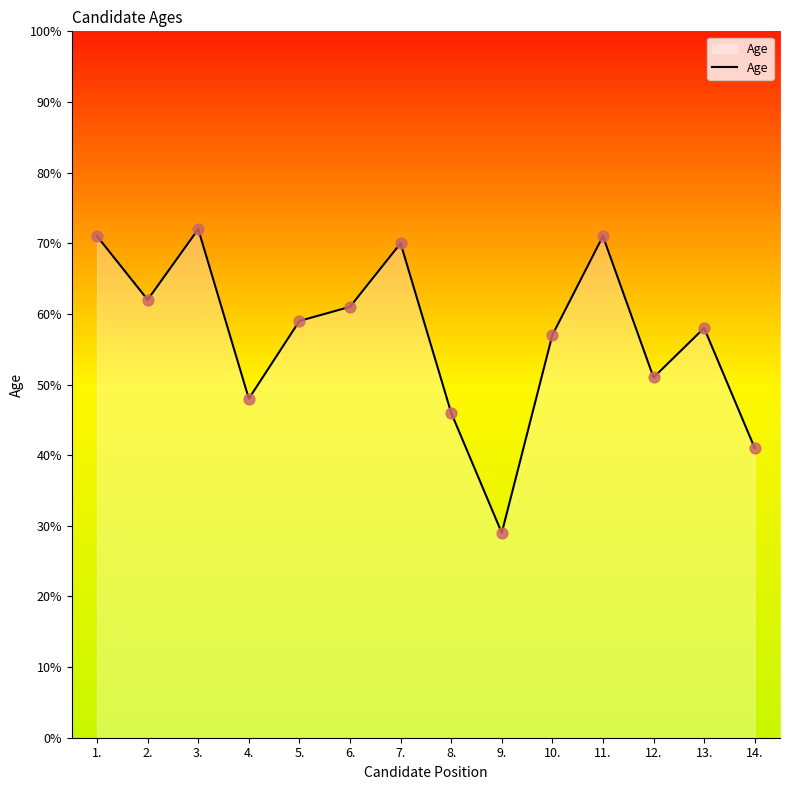

What is the change in value from 5. to 14.?

-18